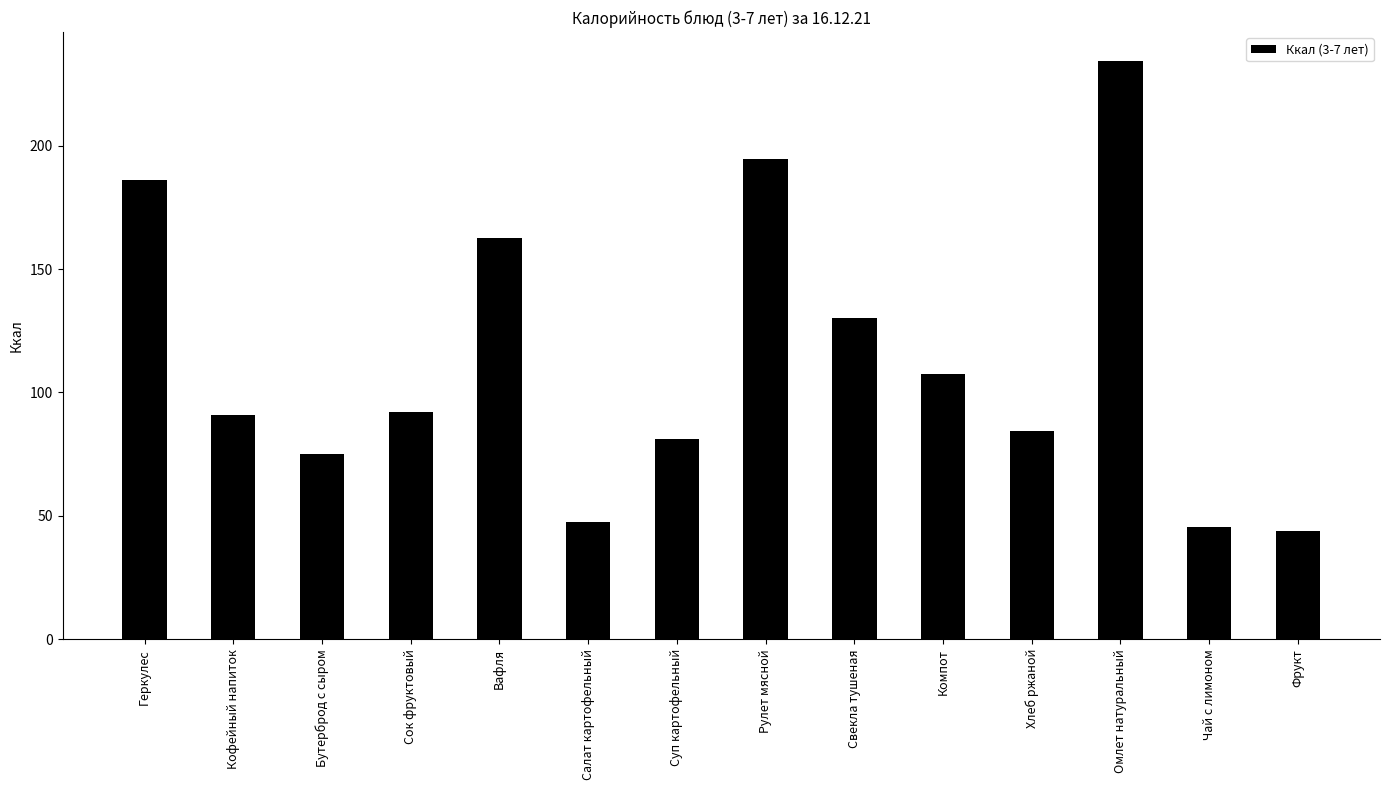

Which label corresponds to the largest value in the chart?

Омлет натуральный